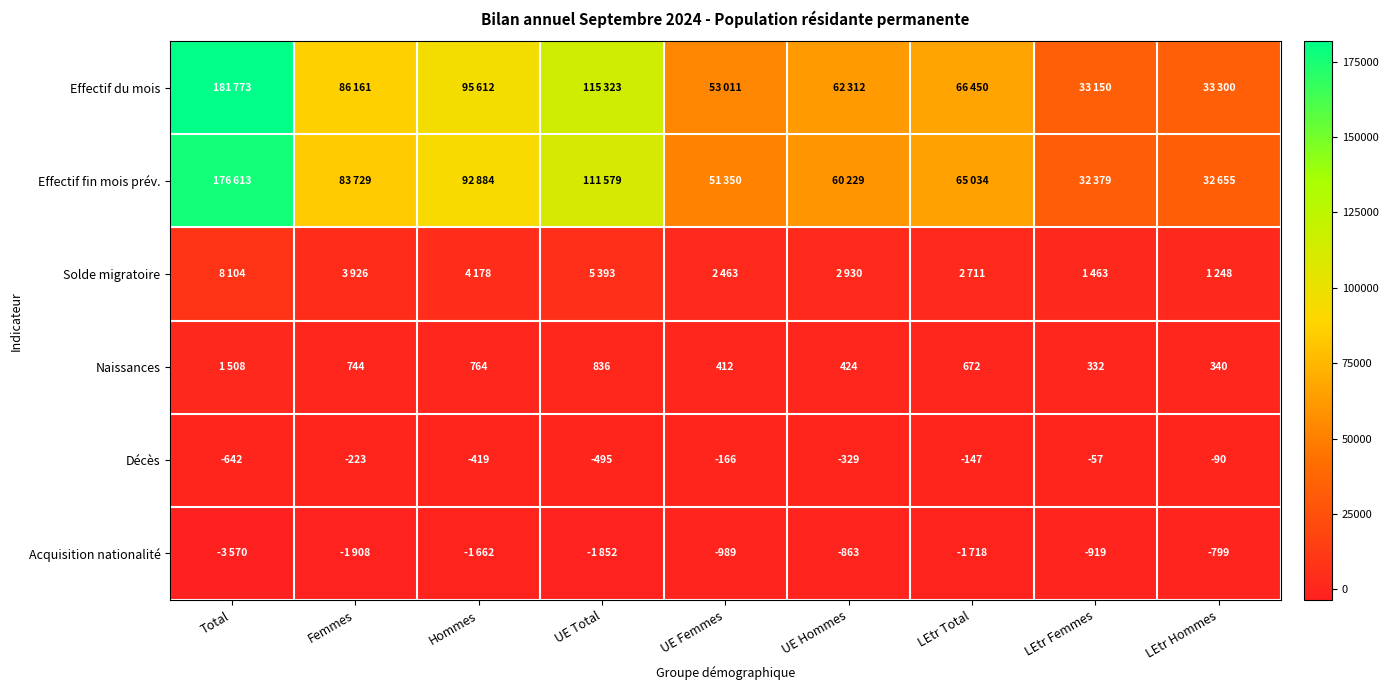

The value of Décès at UE Total is -495. True or false?

True